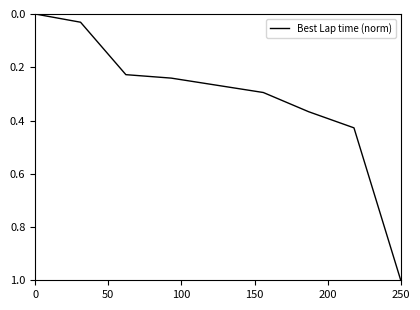

What is the difference between the maximum and minimum values?

1.0